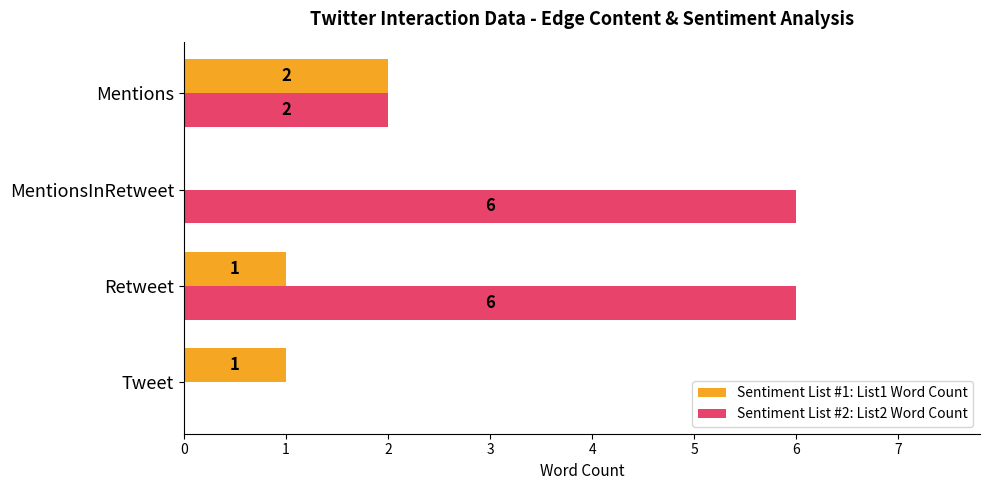

At which label is Sentiment List #2: List2 Word Count closest to 3?

Mentions